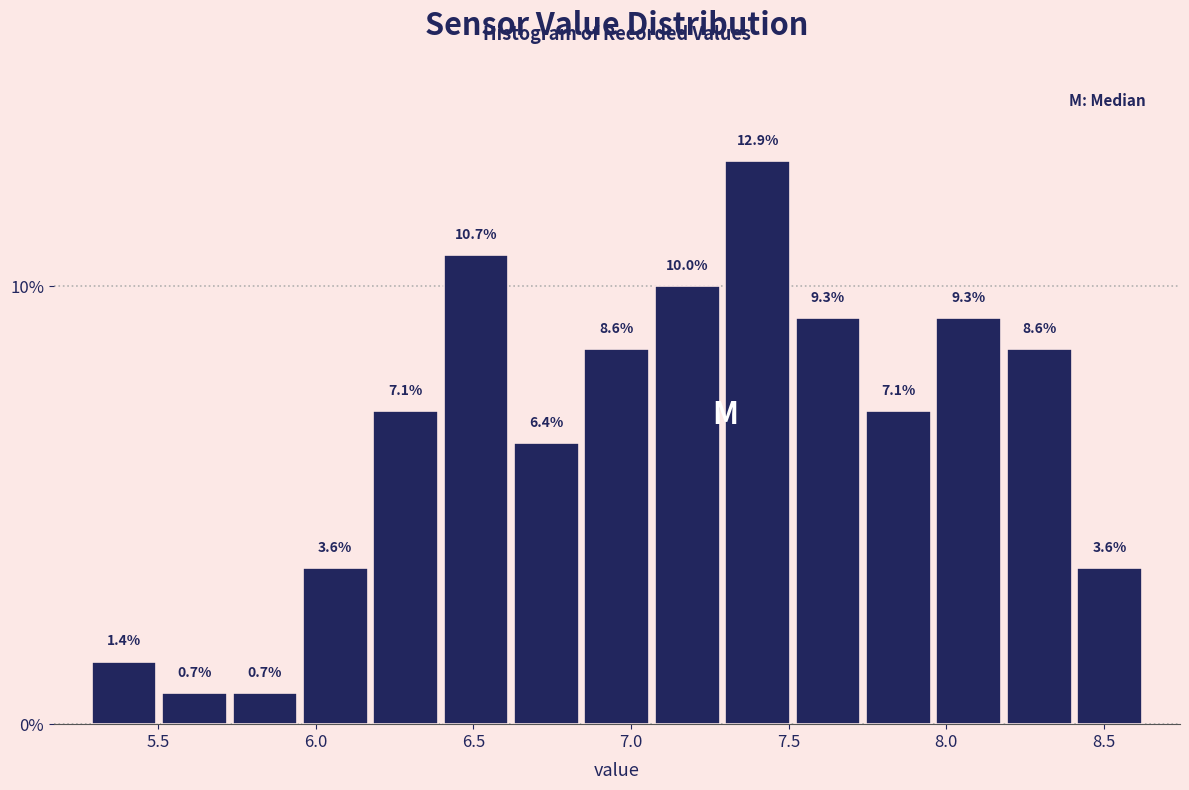

Reading left to right, list every bar in this chart as the range it spans on the x-axis followed by its height. The bar edges are not printed on the chart, so give them approximately, as read against the axis.

5.30 to 5.50: 1.4
5.50 to 5.75: 0.7
5.75 to 5.95: 0.7
5.95 to 6.15: 3.6
6.15 to 6.40: 7.1
6.40 to 6.60: 10.7
6.60 to 6.85: 6.4
6.85 to 7.05: 8.6
7.05 to 7.30: 10.0
7.30 to 7.50: 12.9
7.50 to 7.75: 9.3
7.75 to 7.95: 7.1
7.95 to 8.20: 9.3
8.20 to 8.40: 8.6
8.40 to 8.65: 3.6